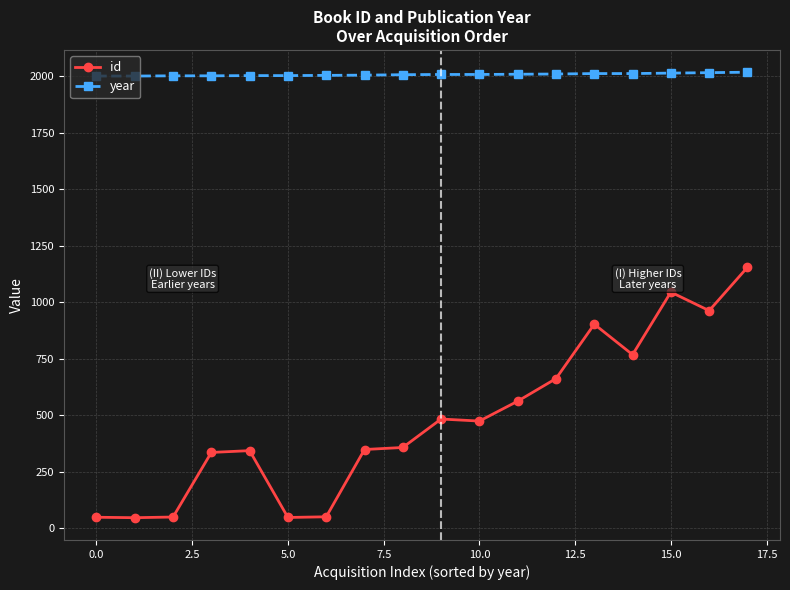

What is the value of the id point at the 18th from the left?

1155